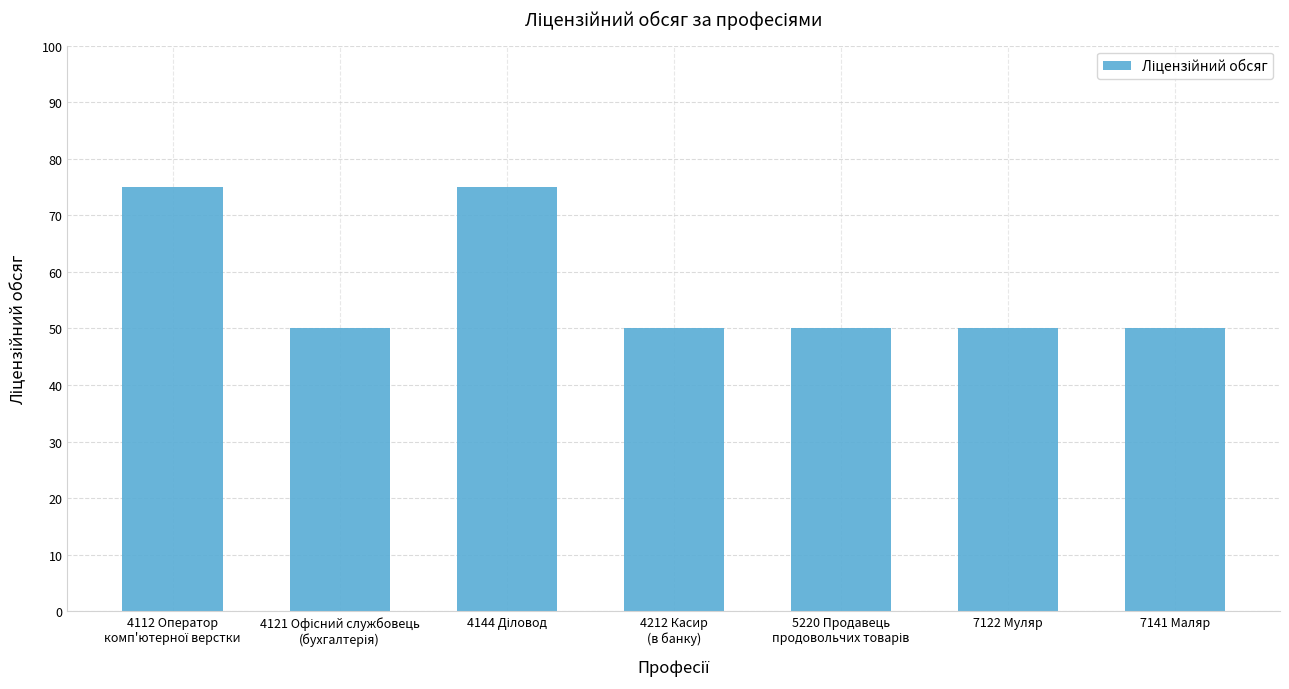

How many bars are there in total?

7